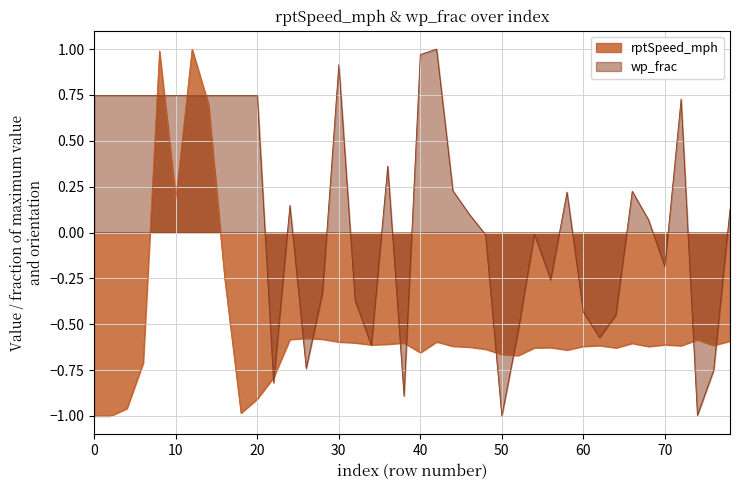

Rank the categories by value from lowest to highest.

0, 2, 18, 4, 20, 22, 6, 52, 50, 40, 58, 48, 64, 54, 56, 46, 68, 60, 44, 72, 62, 76, 34, 70, 36, 66, 38, 32, 30, 42, 78, 74, 24, 28, 26, 16, 10, 14, 8, 12